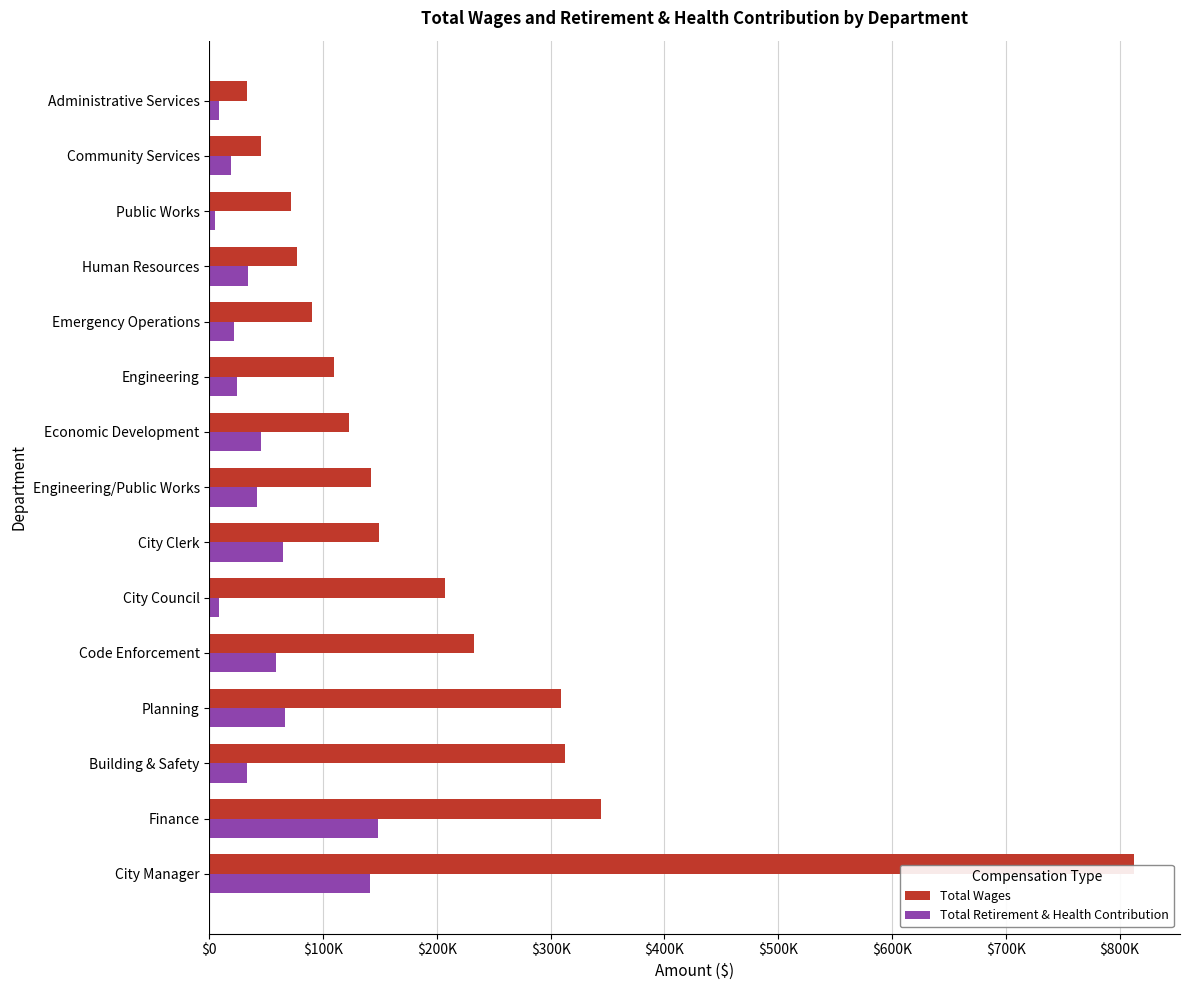

What position from the right is Emergency Operations?

5